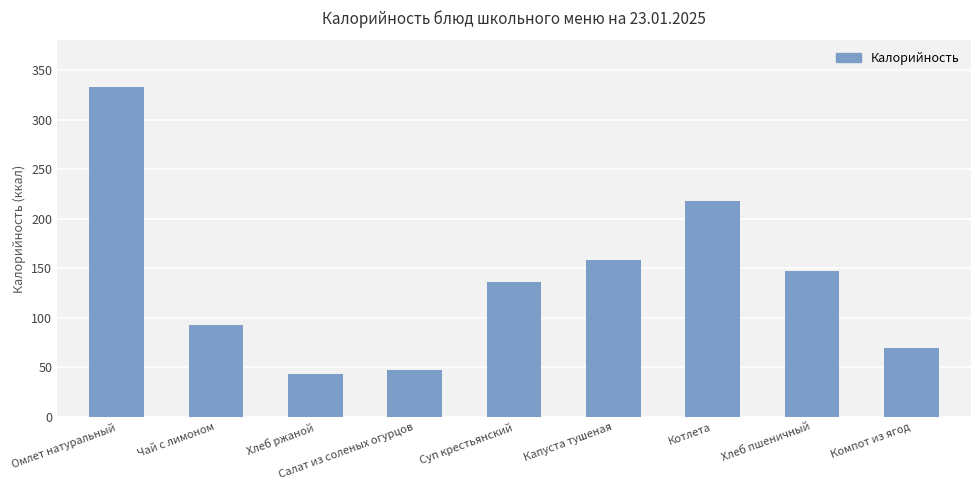

What is the difference between the second highest and minimum values?

174.2